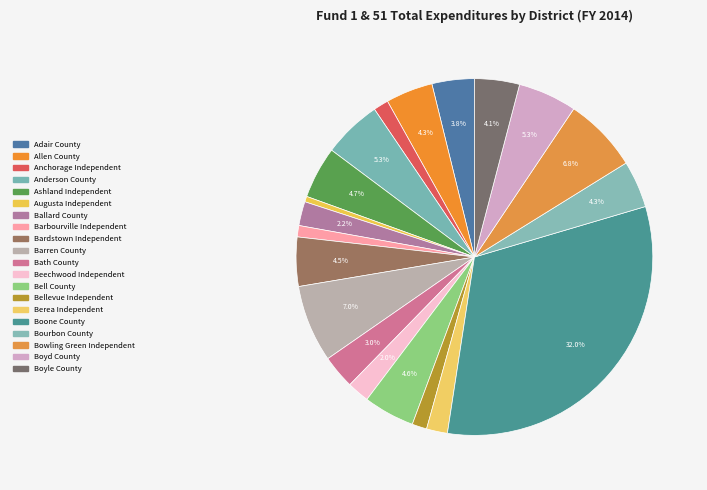

How many slices are in this pie chart?

20